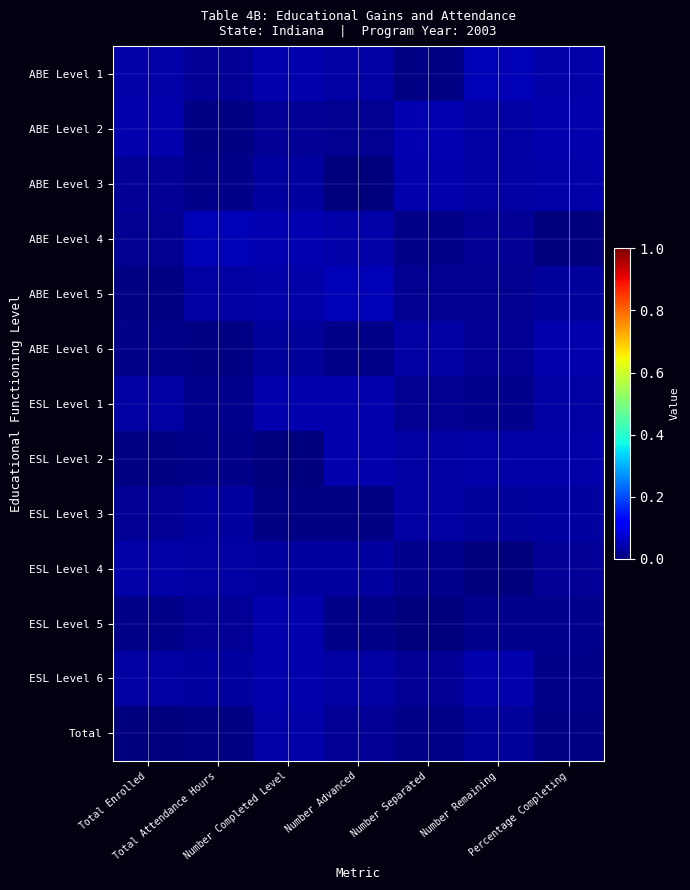

At how many categories does at least one series exceed 0?

7